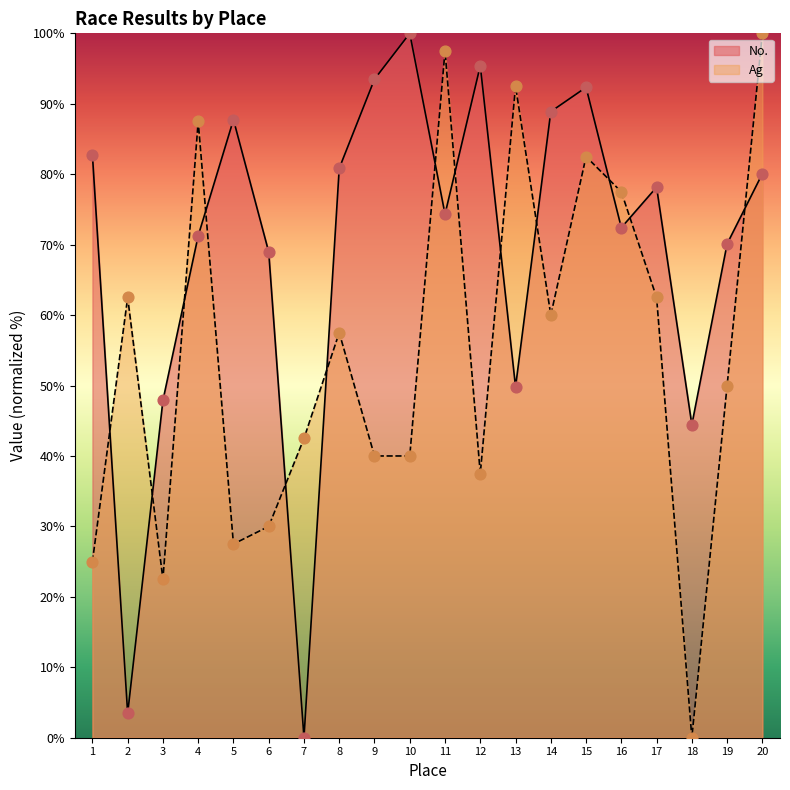

Which series has the widest spread of Y values?

No.